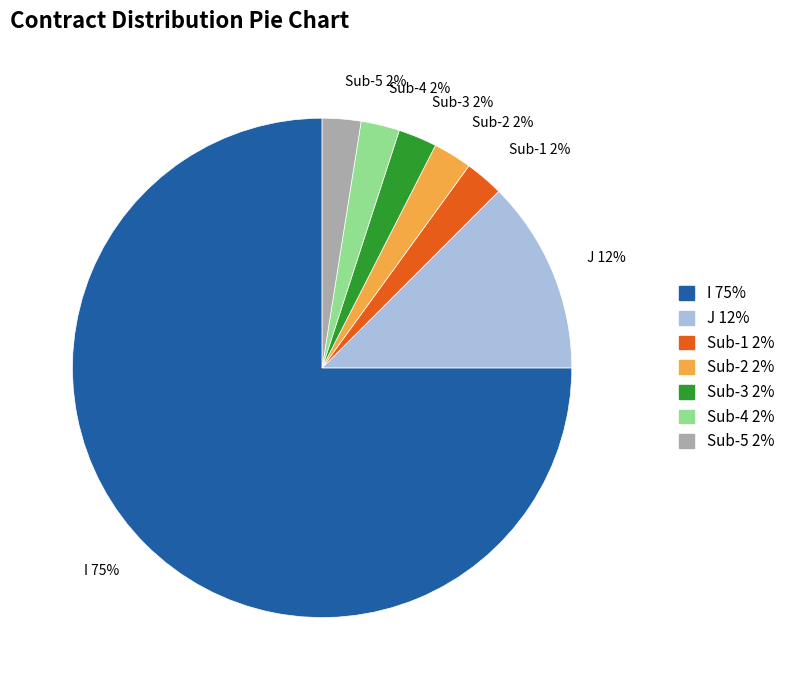

Is there a majority slice in this chart?

Yes